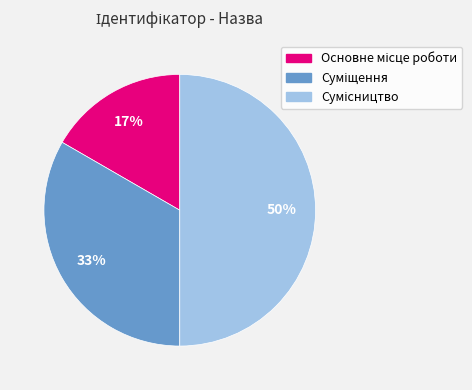

To the nearest percent, what is the average slice percentage?

33%